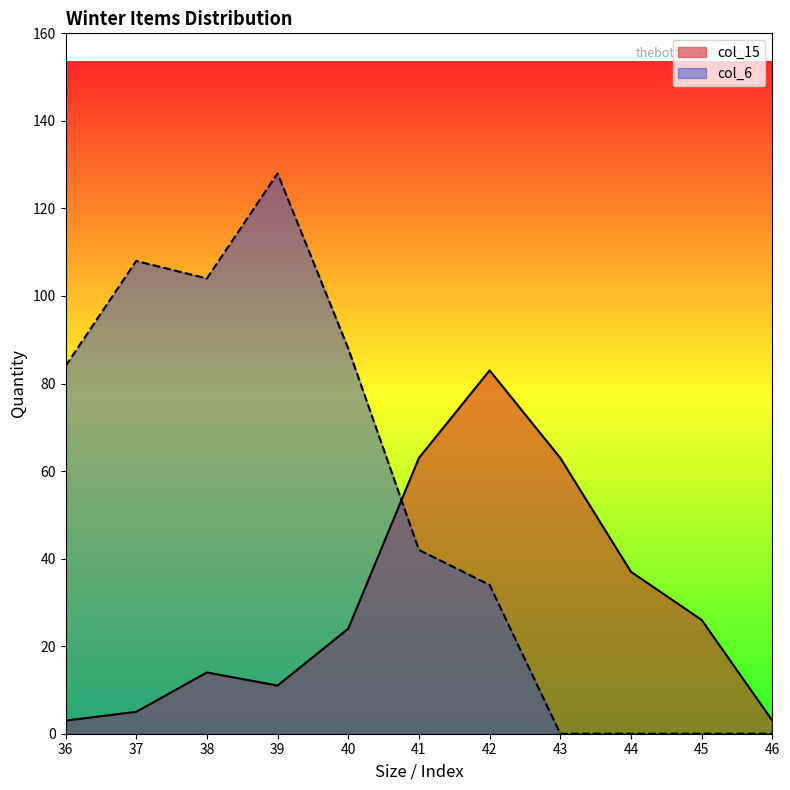

At which category is the sum across all series the highest?

39